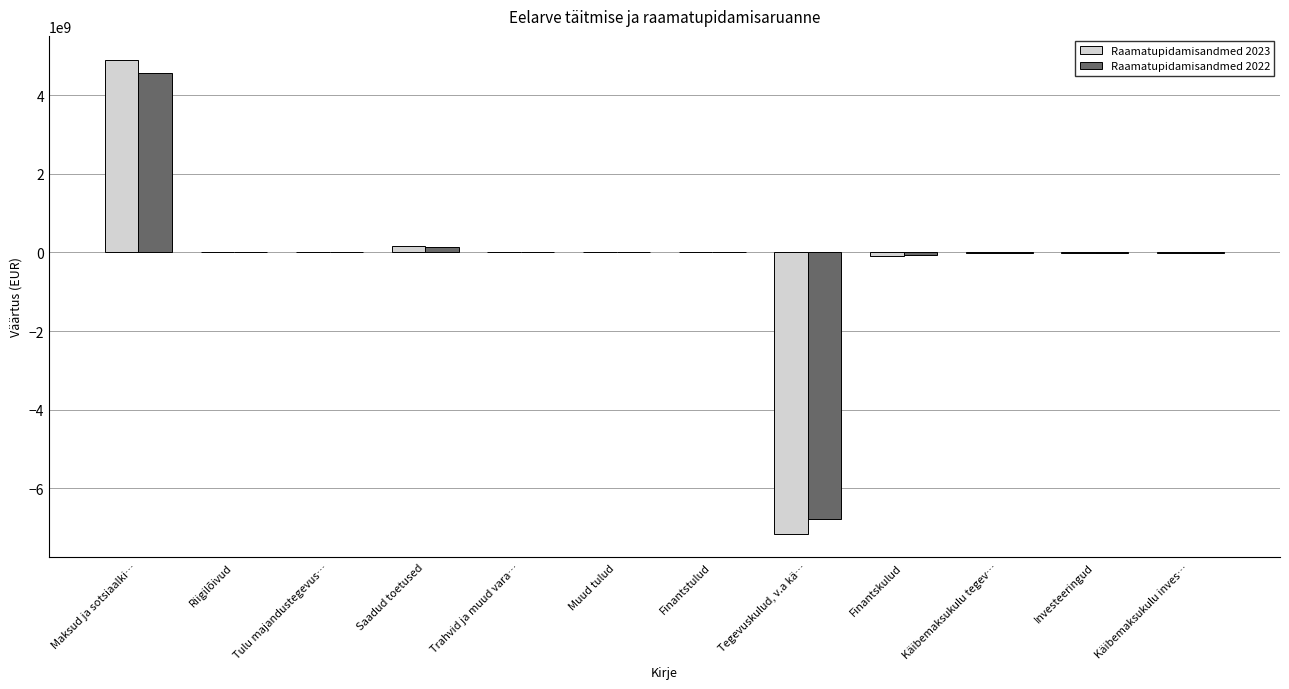

What is the sum of all Raamatupidamisandmed 2022 values?

-2167310164.6